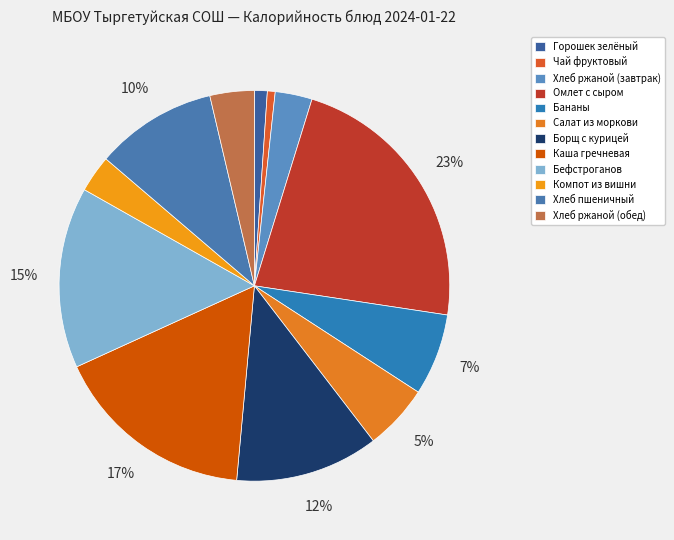

Rank the categories by value from highest to lowest.

Омлет с сыром, Каша гречневая, Бефстроганов, Борщ с курицей, Хлеб пшеничный, Бананы, Салат из моркови, Хлеб ржаной (обед), Компот из вишни, Хлеб ржаной (завтрак), Горошек зелёный, Чай фруктовый